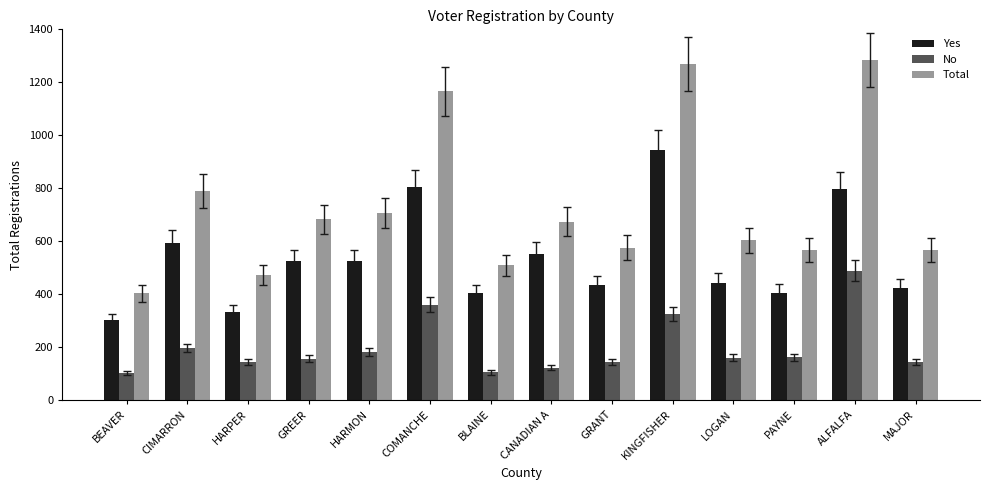

What is the difference between the second highest and second lowest values in the Yes series?

475